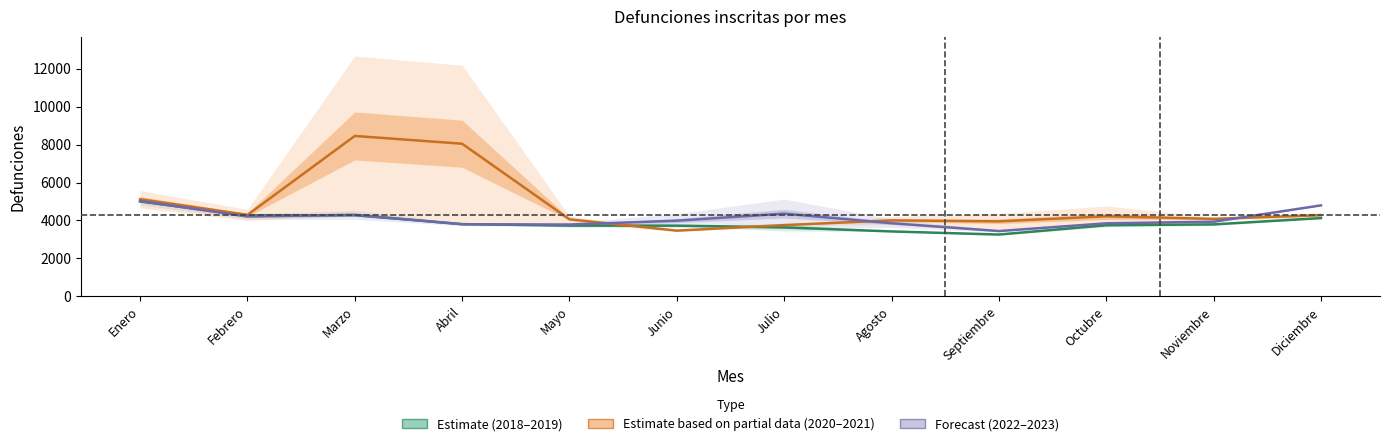

Which label corresponds to the smallest value in the chart?

Septiembre